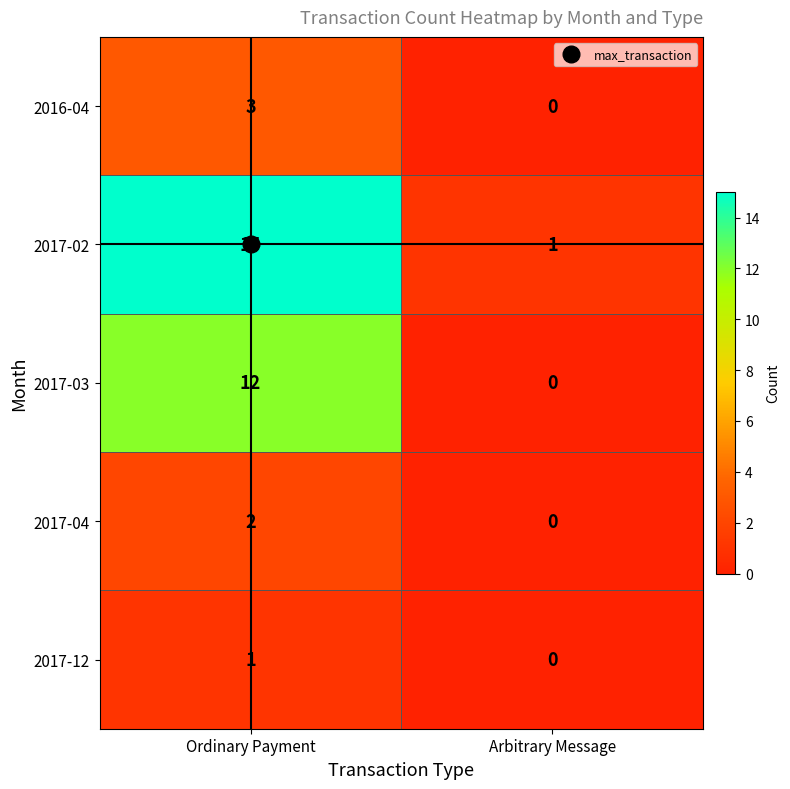

At which label is 2017-12 closest to 0?

Arbitrary Message